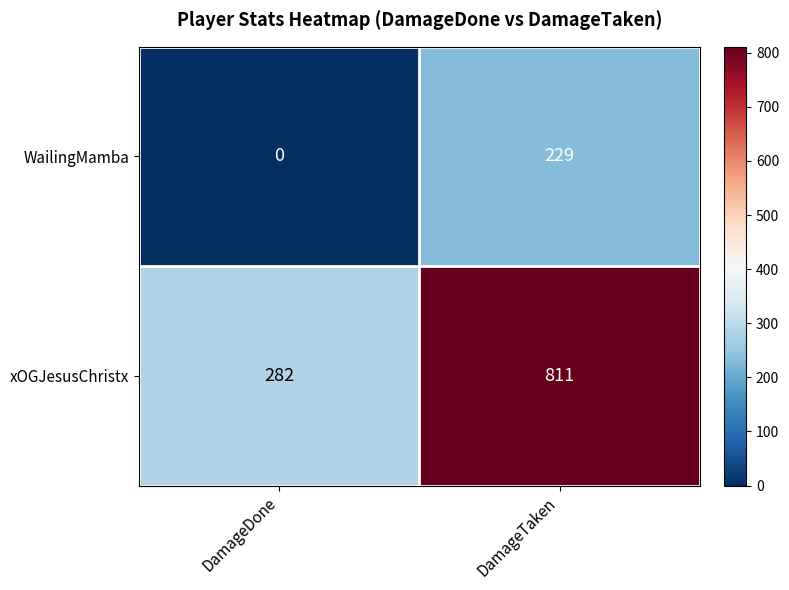

What is the total value across all series at DamageDone?

282